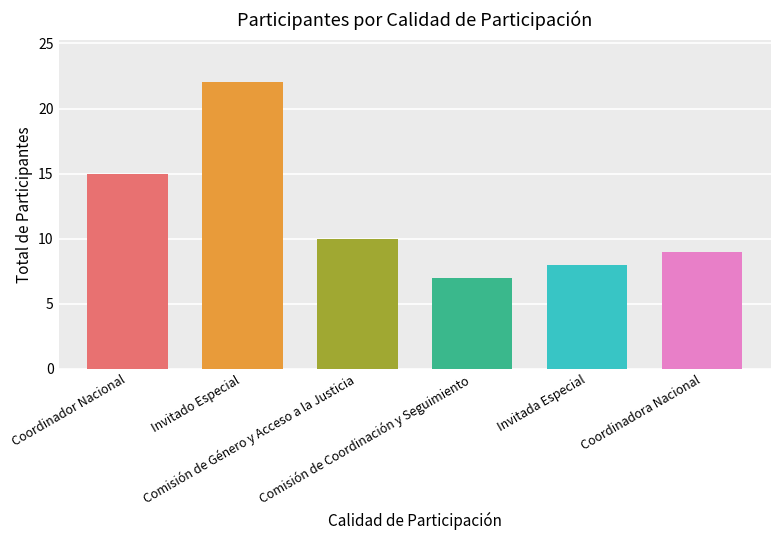

Reading right to left, transcribe all the data shown in this chart.

Coordinadora Nacional=9	Invitada Especial=8	Comisión de Coordinación y Seguimiento=7	Comisión de Género y Acceso a la Justicia=10	Invitado Especial=22	Coordinador Nacional=15